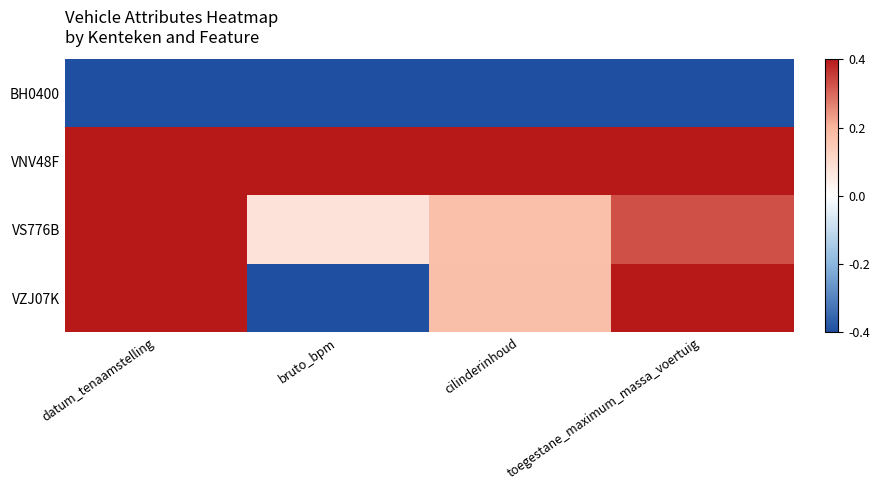

List the series in order of their peak value, lowest first.

BH0400, VS776B, VNV48F, VZJ07K